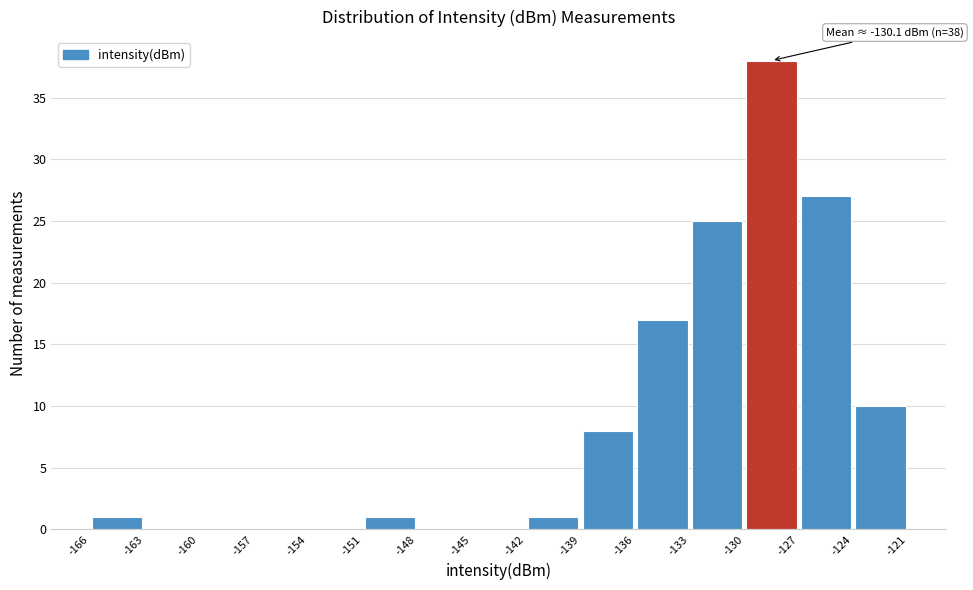

Which range on the x-axis has the tallest bar?

-130 to -127